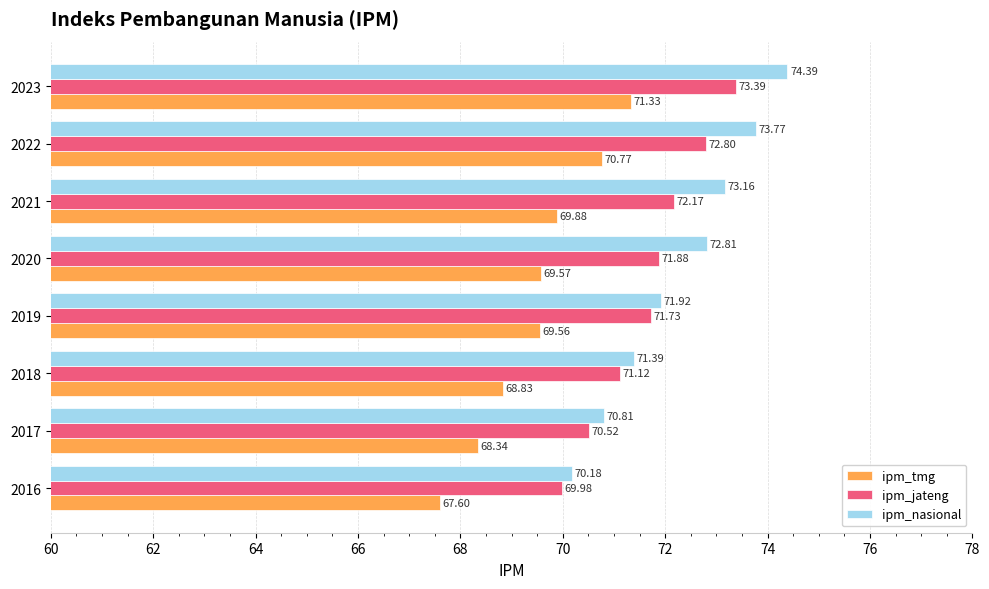

Which series has the largest range (max minus min)?

ipm_nasional